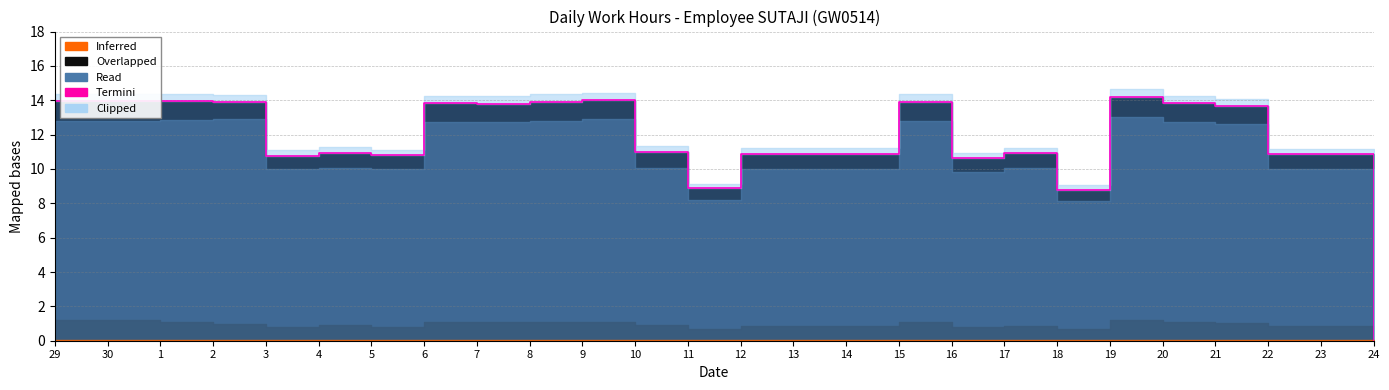

What is the change in value from 4 to 11?

-2.1